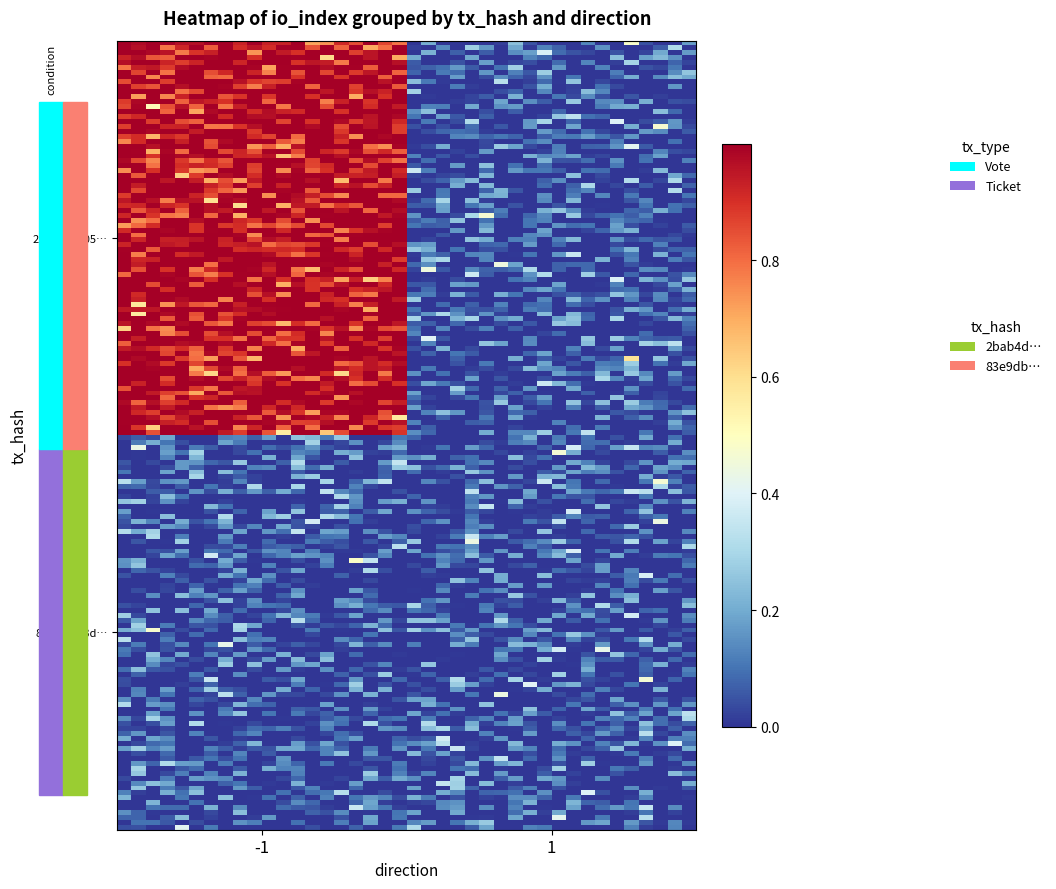

Which category has the lowest value across all series?

1